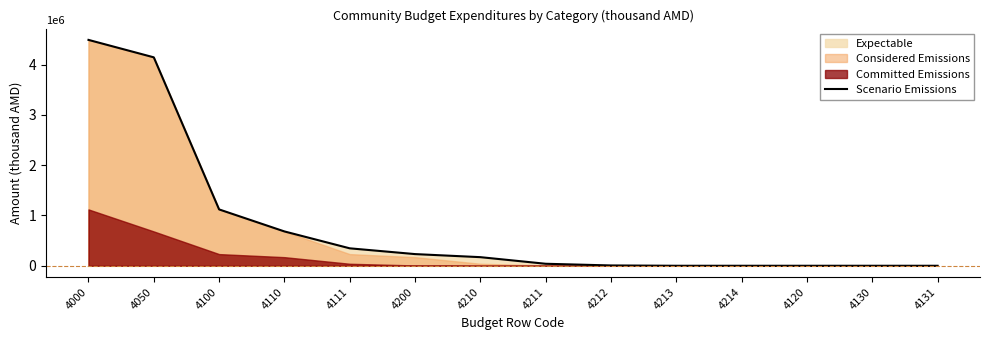

True or false: the data shows 9178.5 at 4212.

False